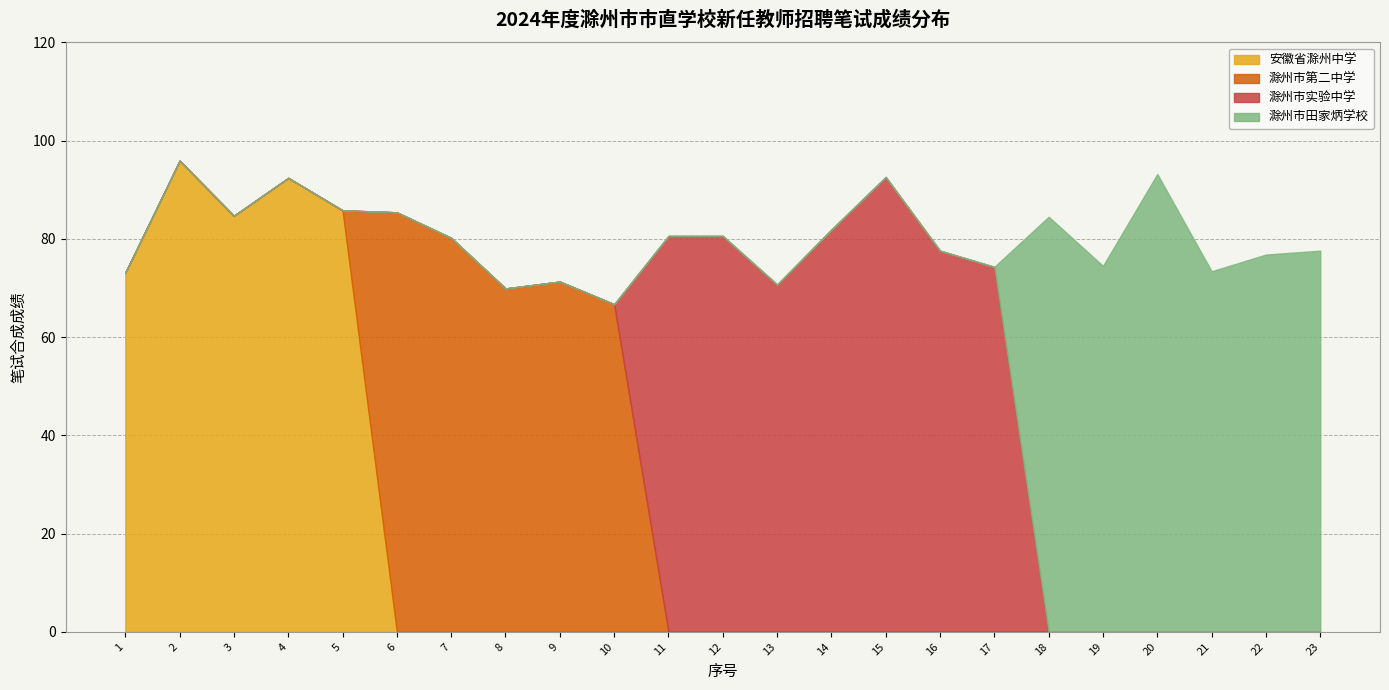

Reading left to right, transcribe all the data shown in this chart.

安徽省滁州中学: 73.1	95.9	84.7	92.4	85.8	0.0	0.0	0.0	0.0	0.0	0.0	0.0	0.0	0.0	0.0	0.0	0.0	0.0	0.0	0.0	0.0	0.0	0.0
滁州市第二中学: 0.0	0.0	0.0	0.0	0.0	85.4	80.2	69.9	71.3	66.7	0.0	0.0	0.0	0.0	0.0	0.0	0.0	0.0	0.0	0.0	0.0	0.0	0.0
滁州市实验中学: 0.0	0.0	0.0	0.0	0.0	0.0	0.0	0.0	0.0	0.0	80.6	80.6	70.7	81.9	92.6	77.6	74.3	0.0	0.0	0.0	0.0	0.0	0.0
滁州市田家炳学校: 0.0	0.0	0.0	0.0	0.0	0.0	0.0	0.0	0.0	0.0	0.0	0.0	0.0	0.0	0.0	0.0	0.0	84.5	74.5	93.2	73.4	76.8	77.6